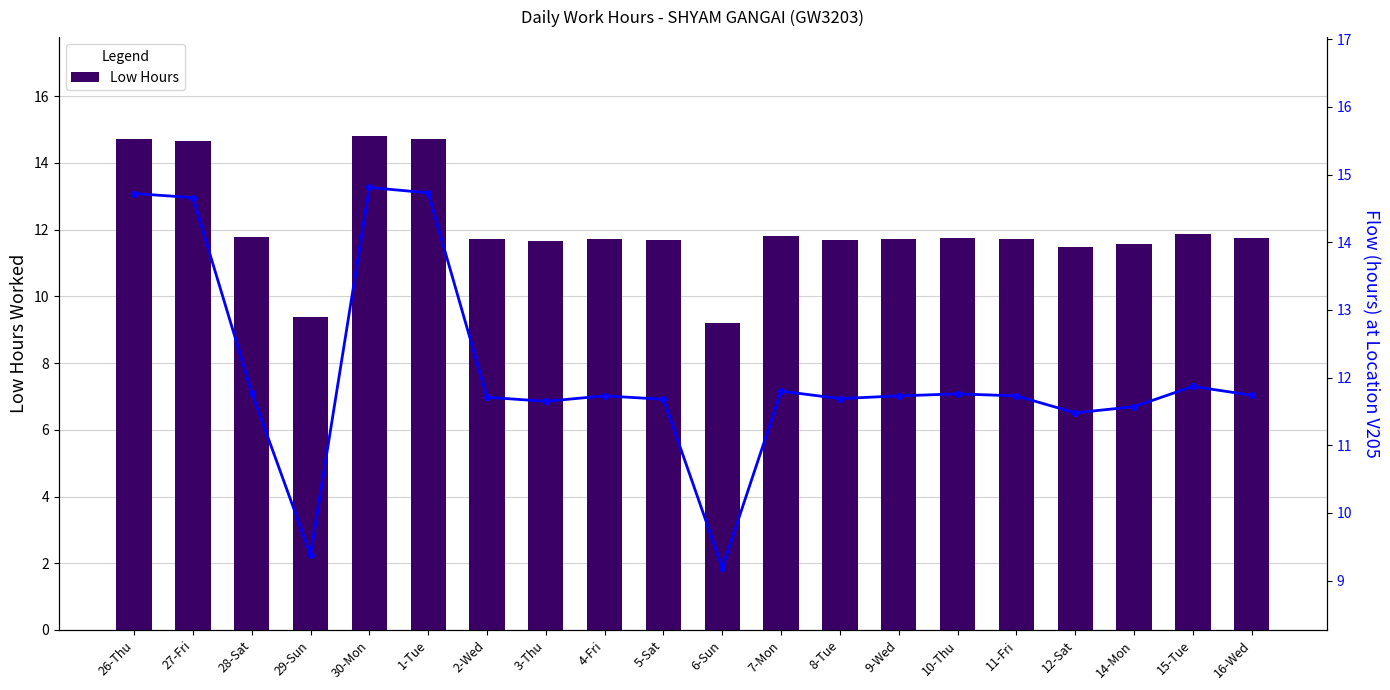

What is the minimum value shown in the chart?

9.2